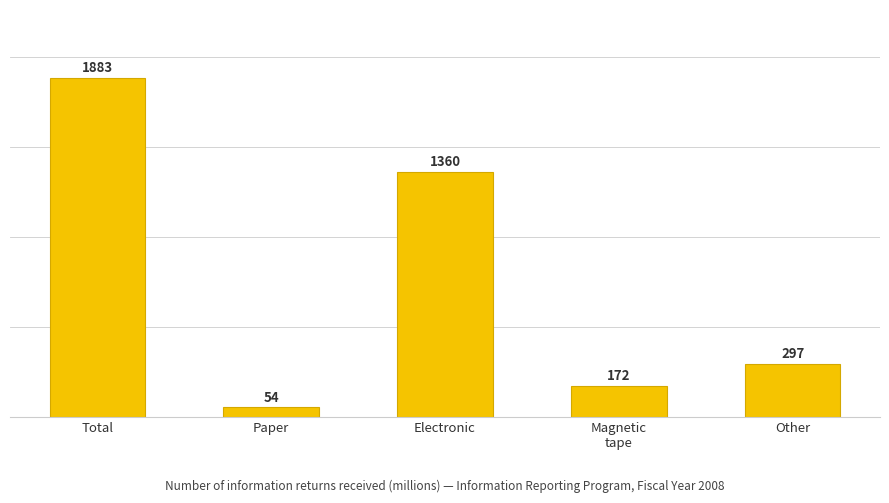

The chart shows a value of 1360 at Electronic. True or false?

True